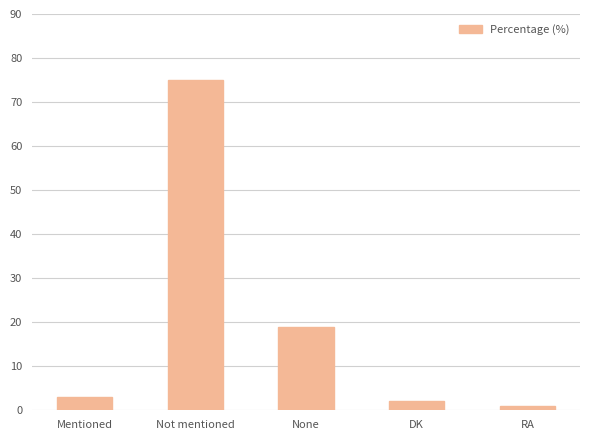

Reading right to left, what are all the values shown in this chart?

RA=1	DK=2	None=19	Not mentioned=75	Mentioned=3